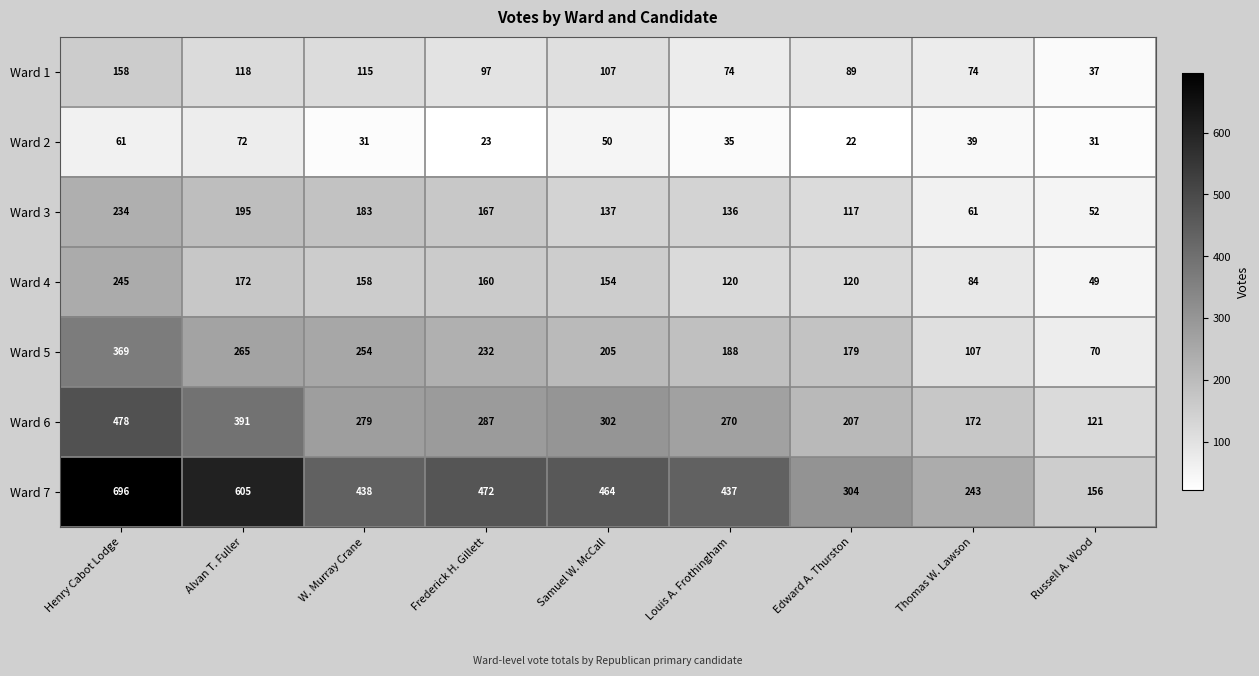

Where does the Ward 3 series first go above 137?

Henry Cabot Lodge